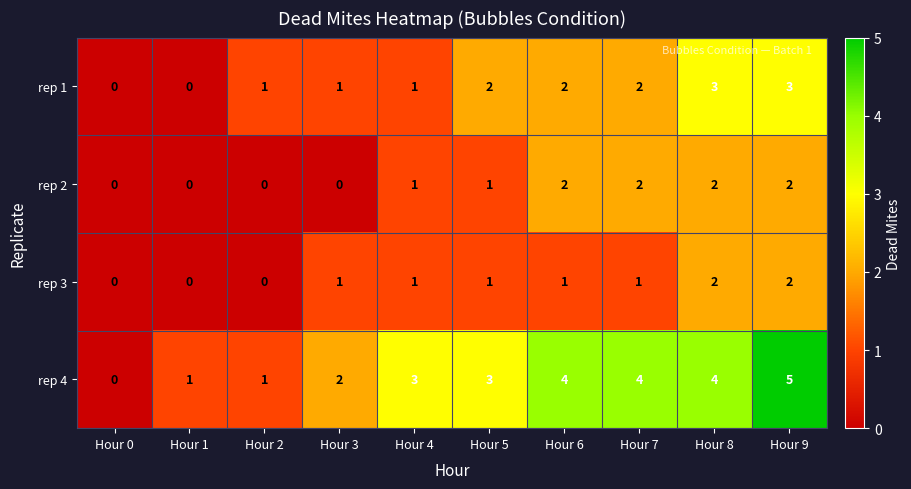

What is the average value of the rep 4 series?

3